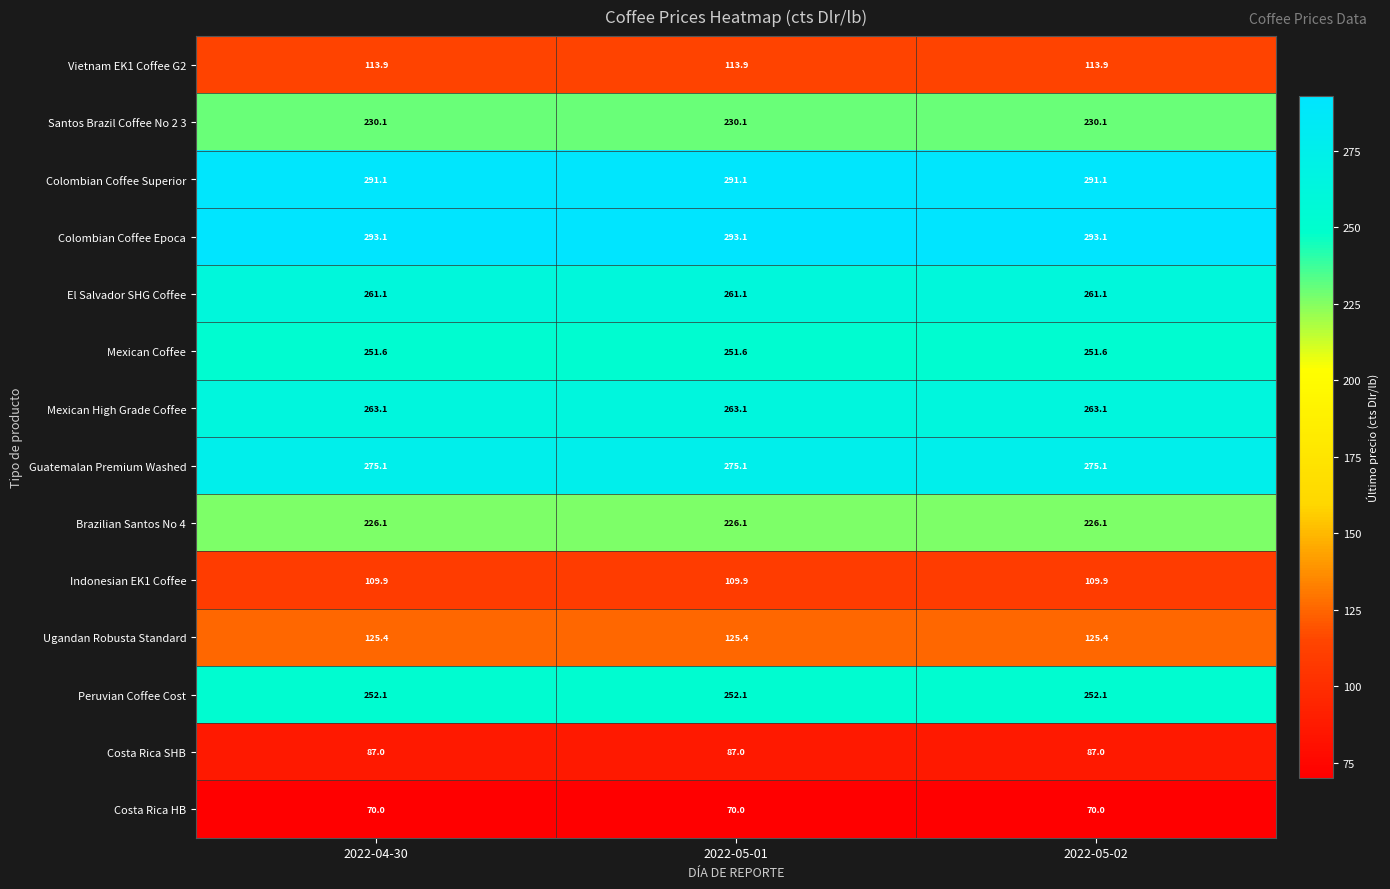

Is it true that Brazilian Santos No 4 equals 226.1 at 2022-05-02?

True